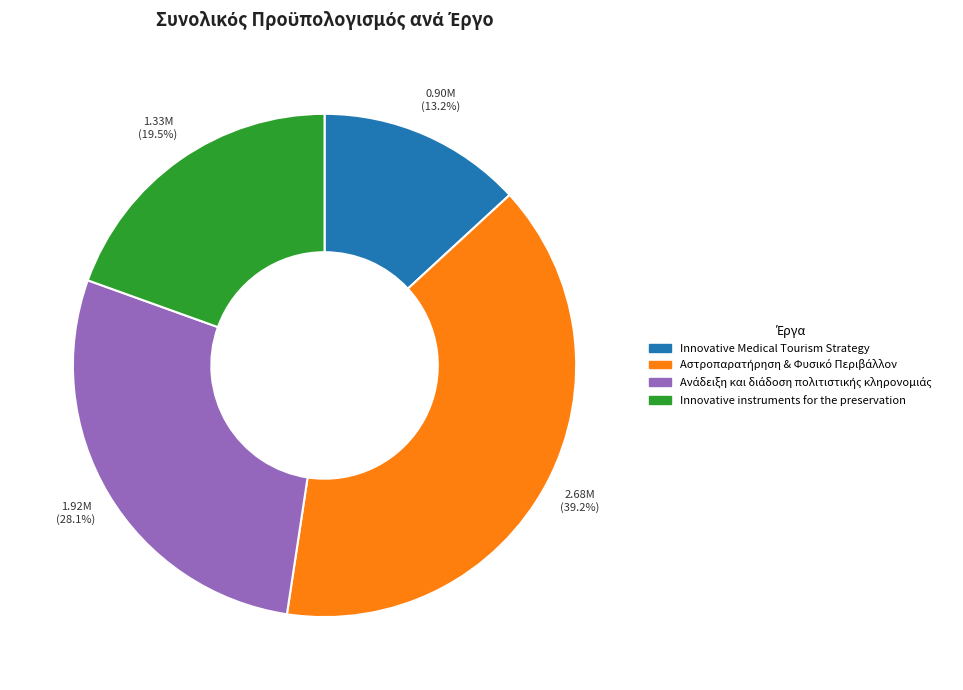

How many slices are in this pie chart?

4